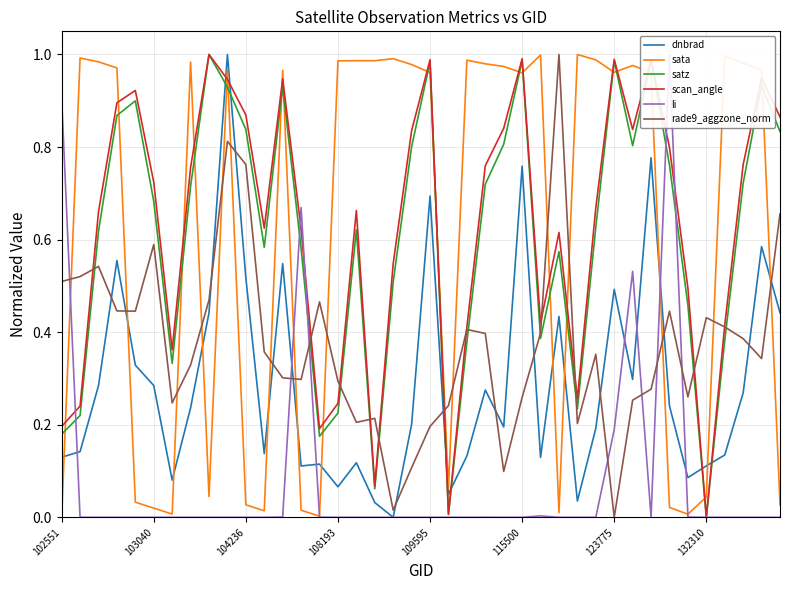

Does the chart have visible grid lines?

Yes